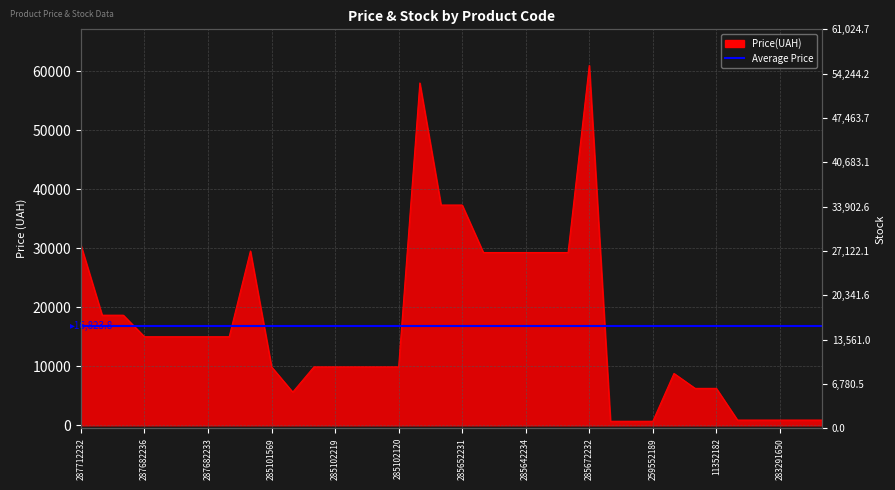

List the labels in order of value, smallest first.

259552213, 259552212, 259552189, 283291856, 283291651, 283291650, 283291055, 283291052, 10832185, 11352184, 11352182, 248922198, 285101569, 285102221, 285102219, 285102218, 285102216, 285102120, 287682236, 287682235, 287682234, 287682233, 287682231, 287692233, 287692231, 285642236, 285642235, 285642234, 285642233, 285642231, 287702232, 287712232, 285652233, 285652231, 285662232, 285672232